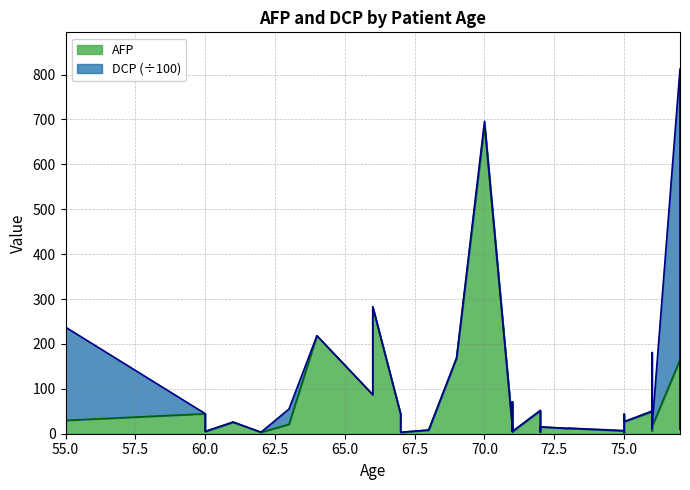

The chart shows a value of 168.4 at 69. True or false?

True